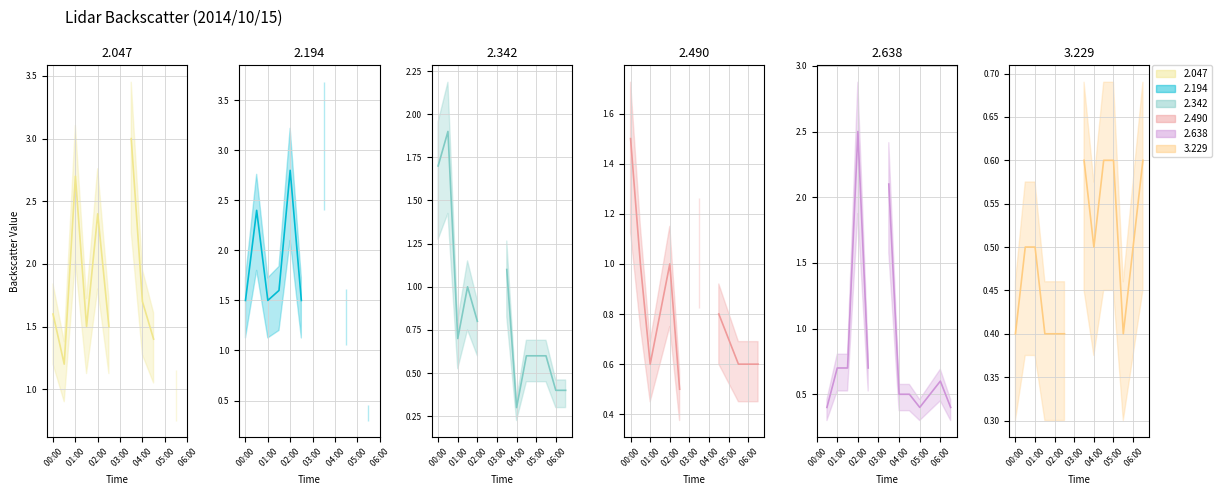

How many interior local valleys does the 3.229 line series have?

2